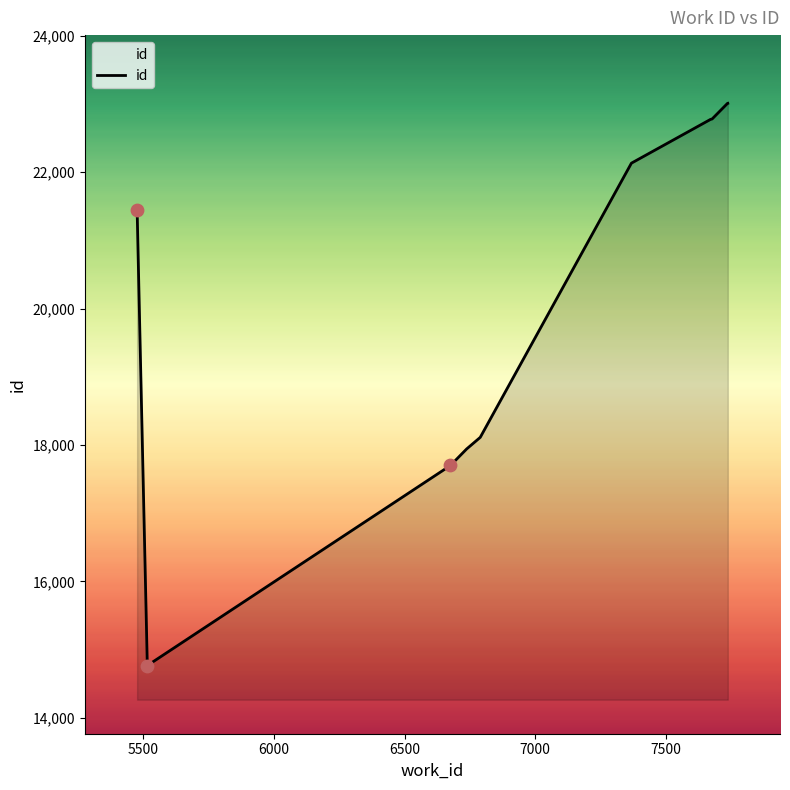

What is the smallest value displayed?

14765